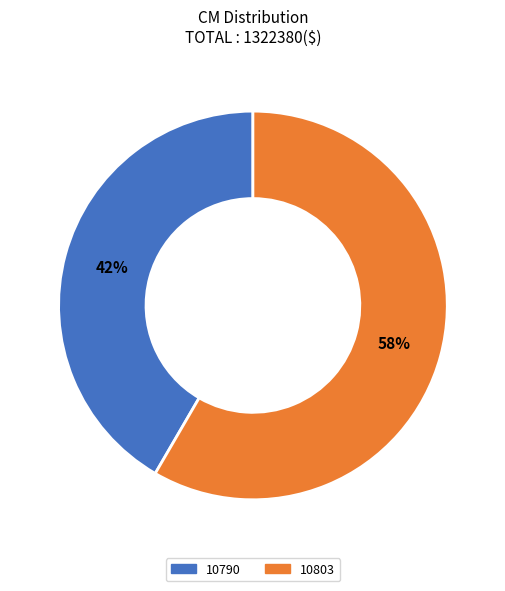

What percentage is the 10790 slice, to the nearest percent?

42%